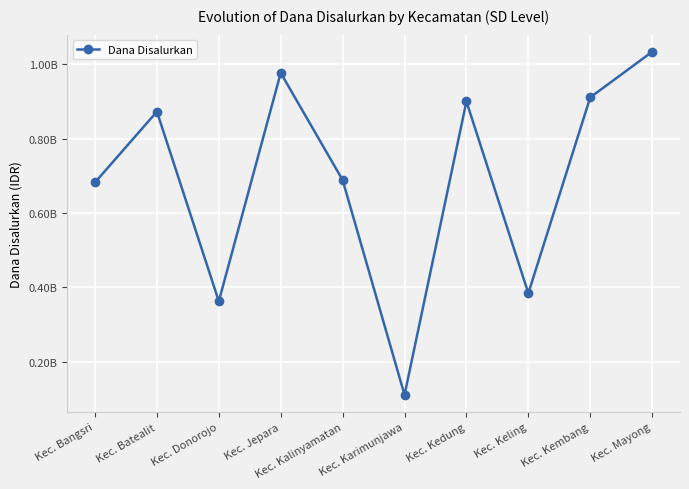

How many points are higher than both their immediate neighbors (excluding endpoints)?

3